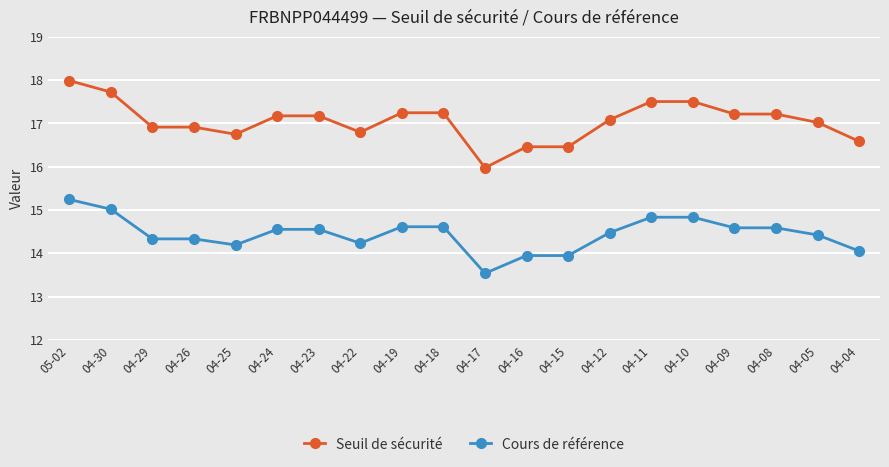

Which series changed the most between 04-30 and 04-12?

Seuil de sécurité